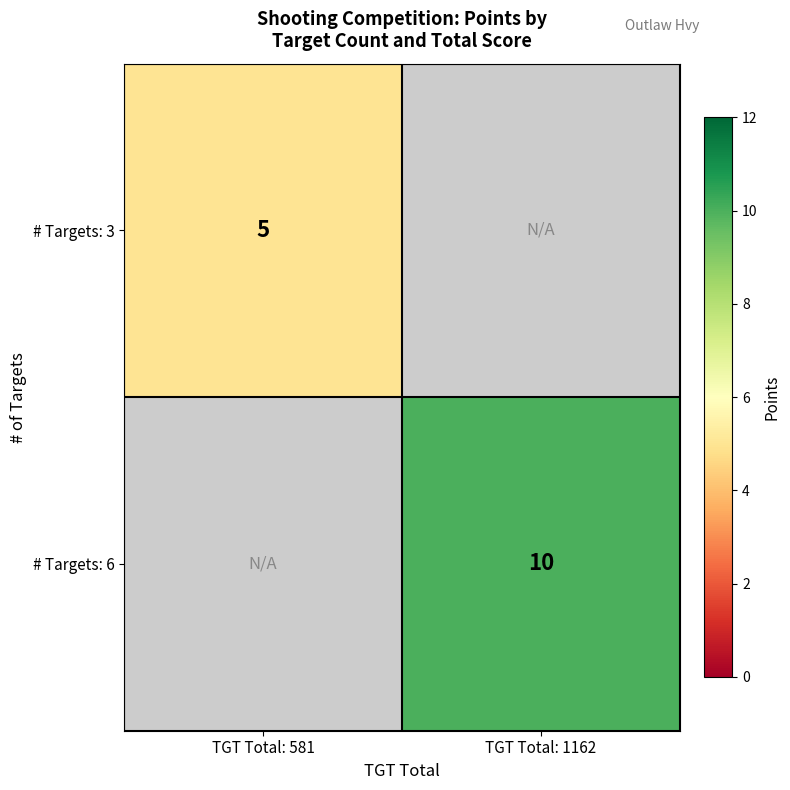

The value of # Targets: 3 at TGT Total: 581 is 8. True or false?

False